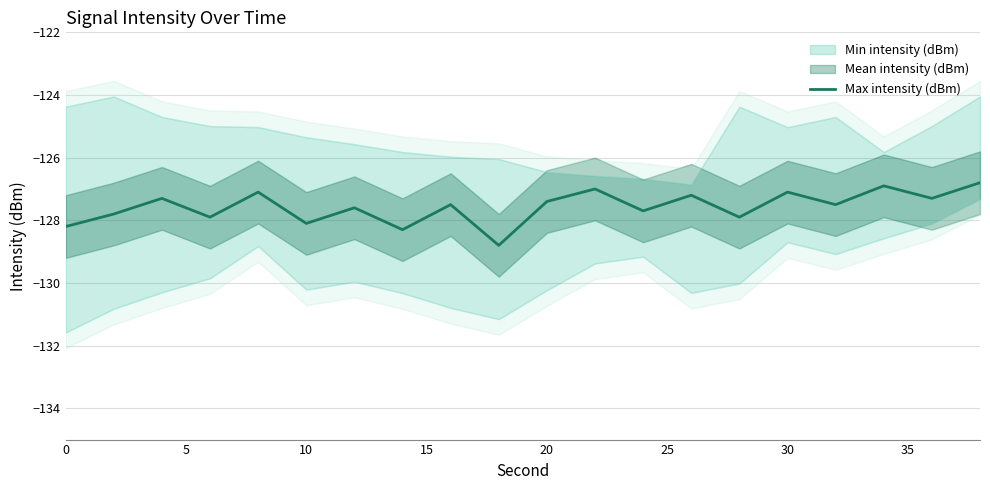

How many lines are shown in the chart?

1